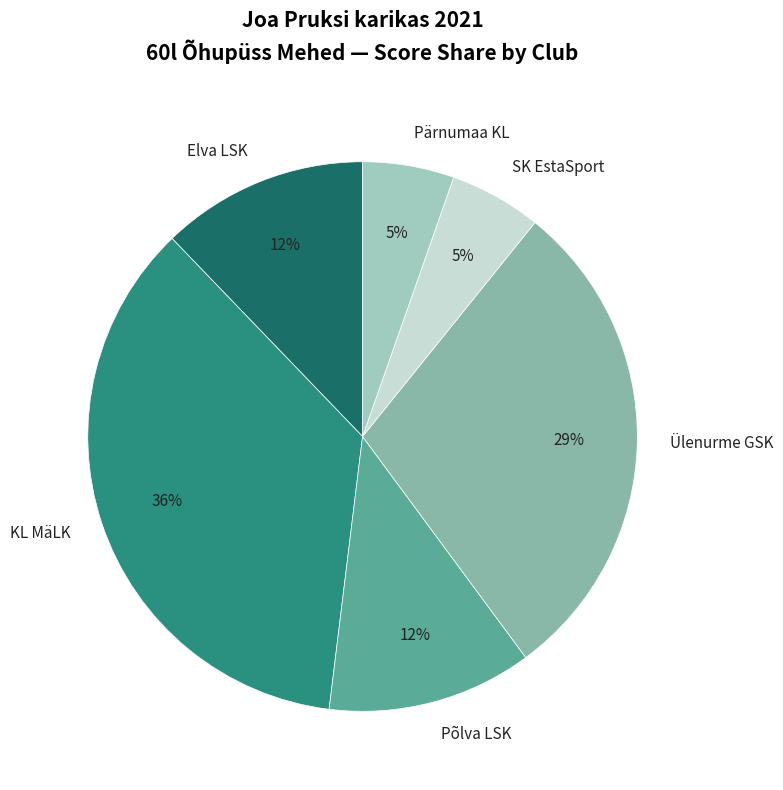

What is the largest slice in the pie chart?

KL MäLK